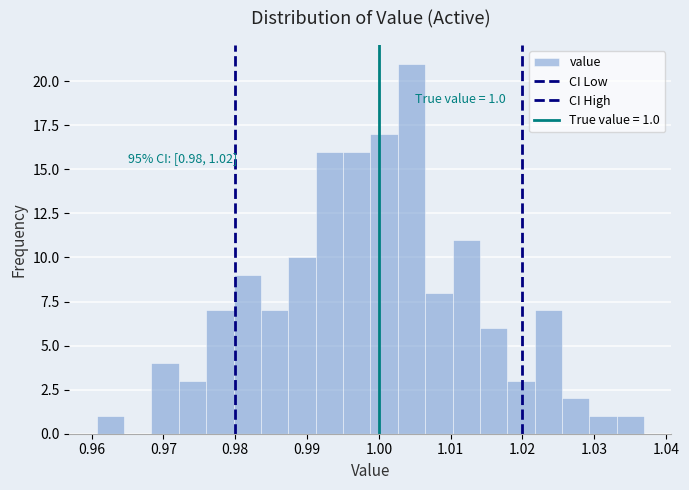

Read against the x-axis, roughly where is the centre of the tallest bar?

1.005